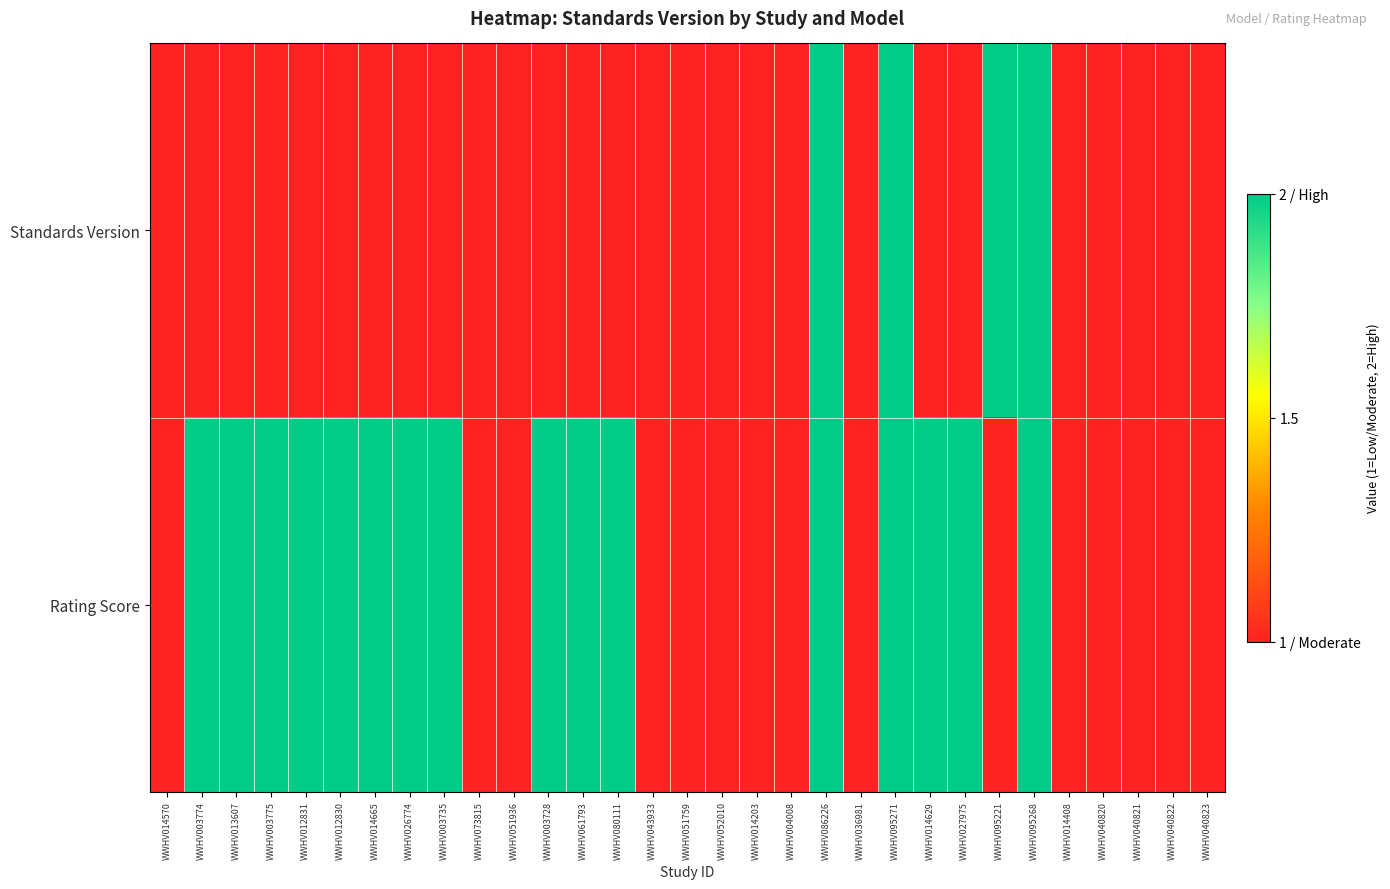

Between WWHV012830 and WWHV026774, which series saw the biggest shift?

Standards Version